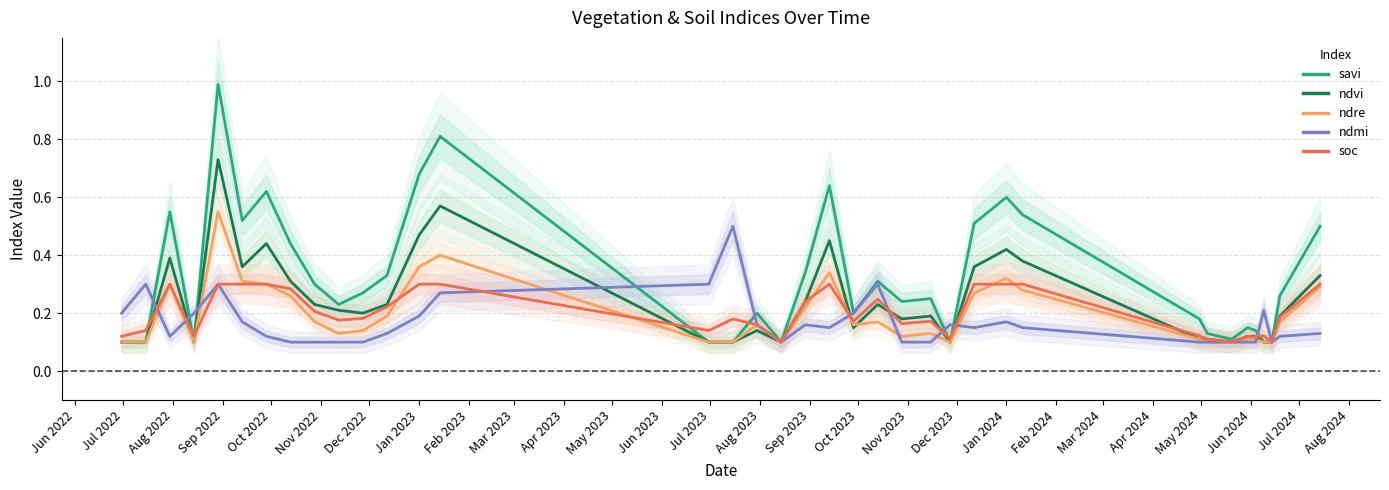

True or false: ndmi and ndvi cross at least once.

True